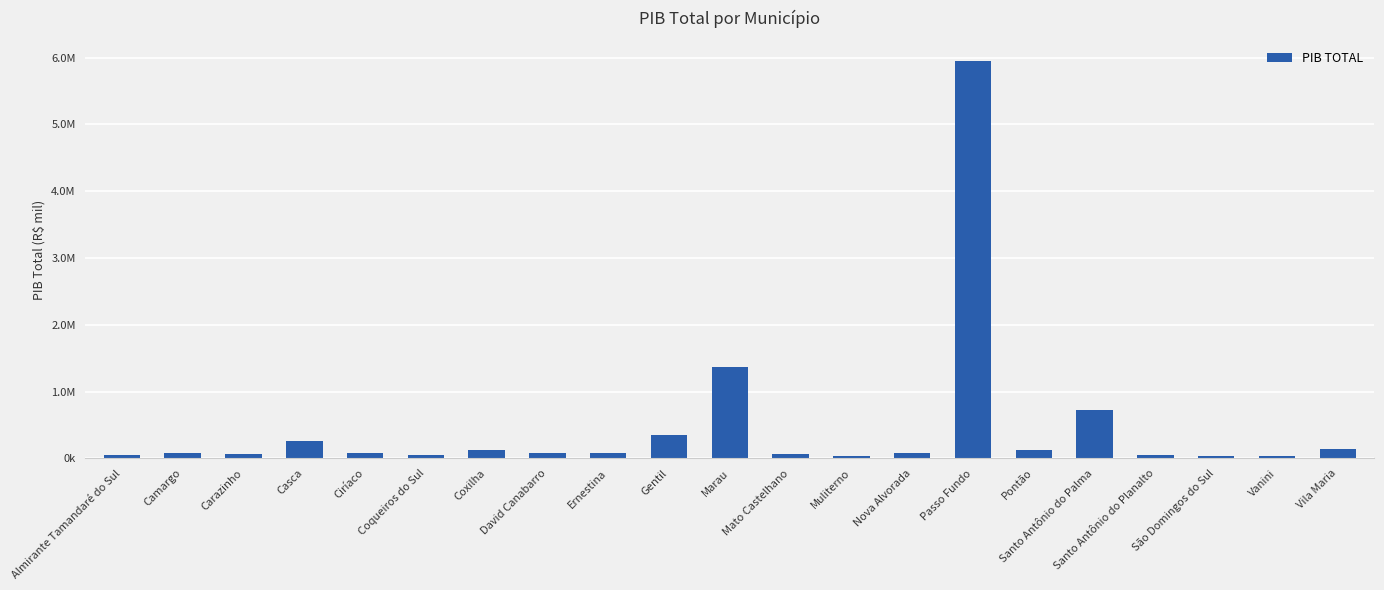

What is the label of the 5th bar from the left?

Ciríaco